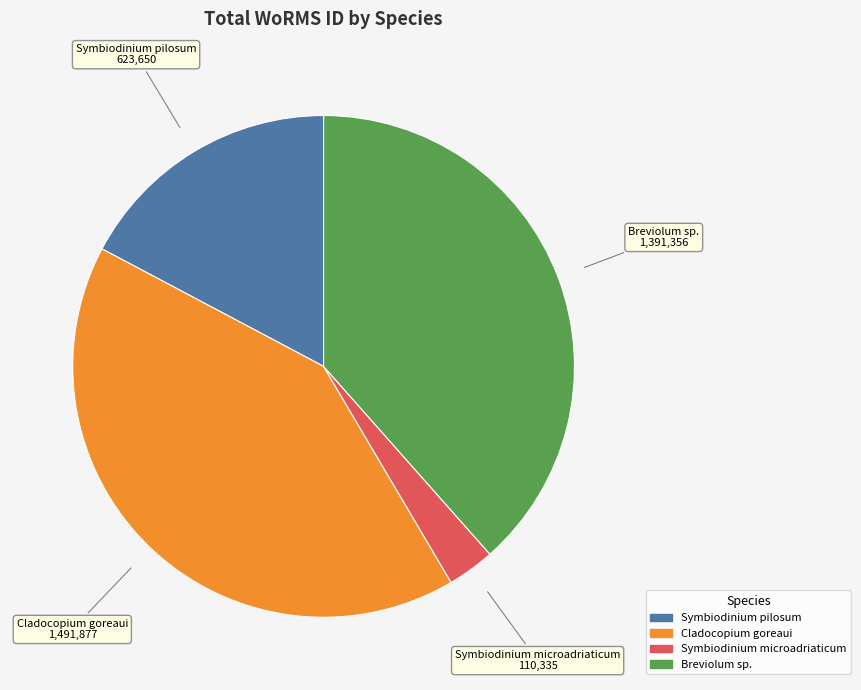

Does Breviolum sp. represent more than half of the total?

No